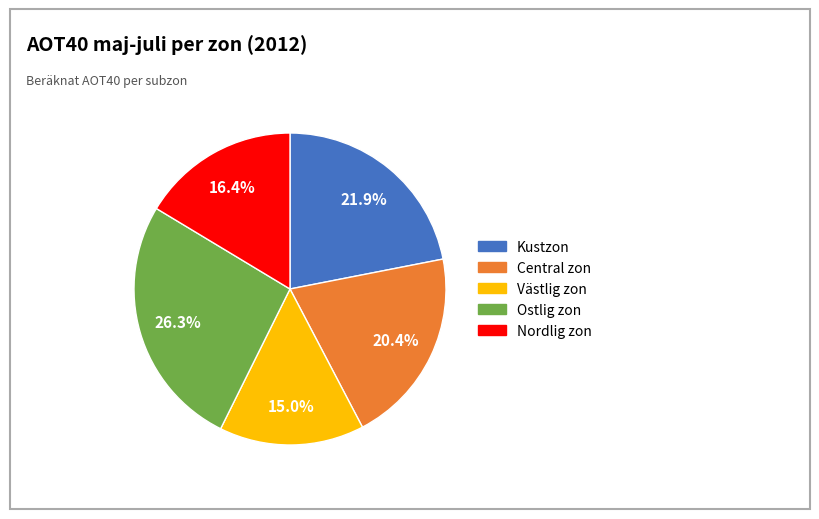

Between Västlig zon and Kustzon, which is larger?

Kustzon